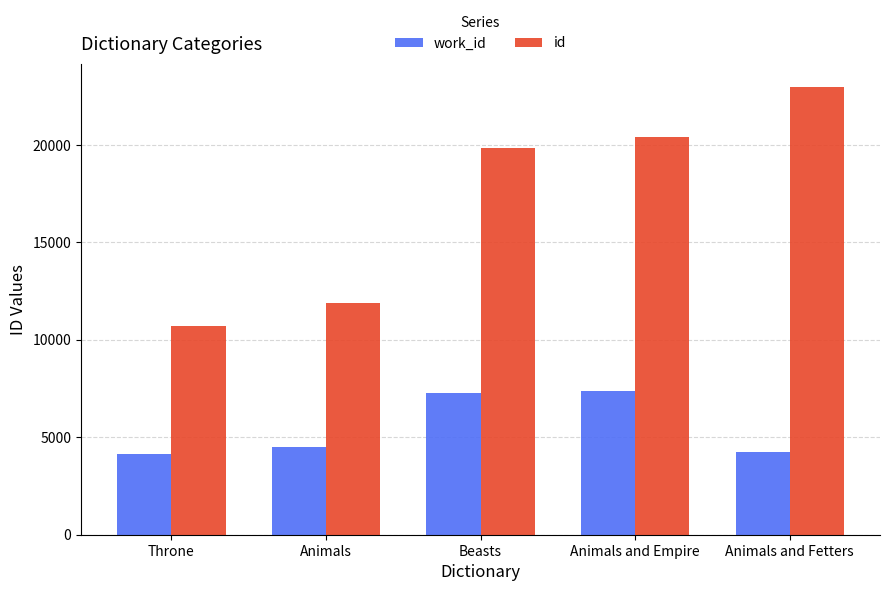

Is it true that id equals 5405 at Beasts?

False